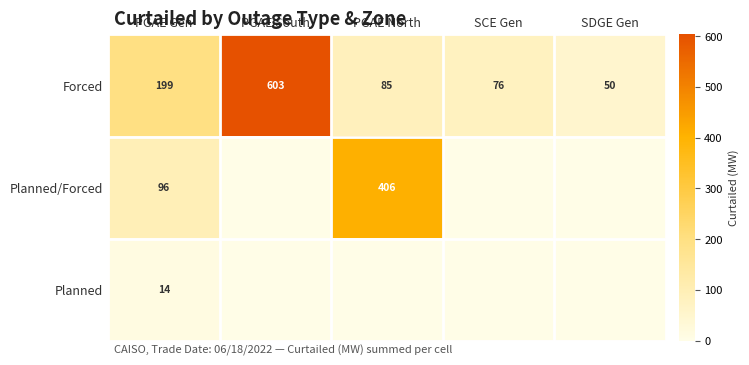

At which label is Forced closest to 326?

PGAE Gen